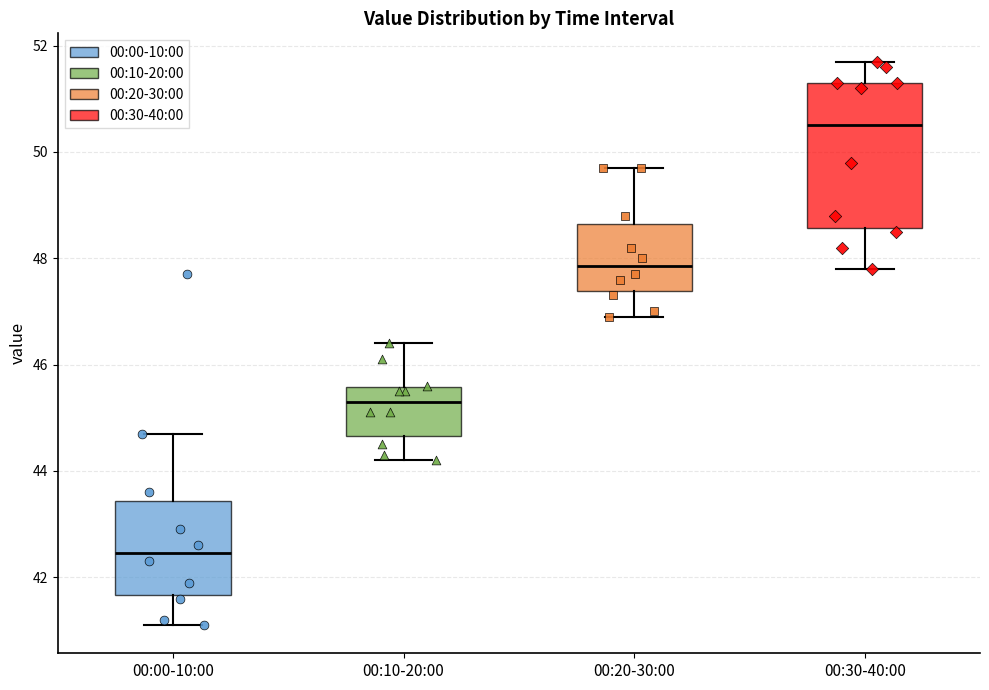

Comparing the boxes themselves (not the whiskers), which one is the tallest?

00:30-40:00